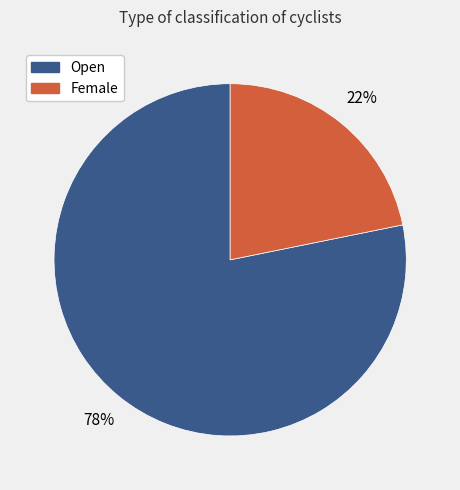

To the nearest percent, what is the average slice percentage?

50%